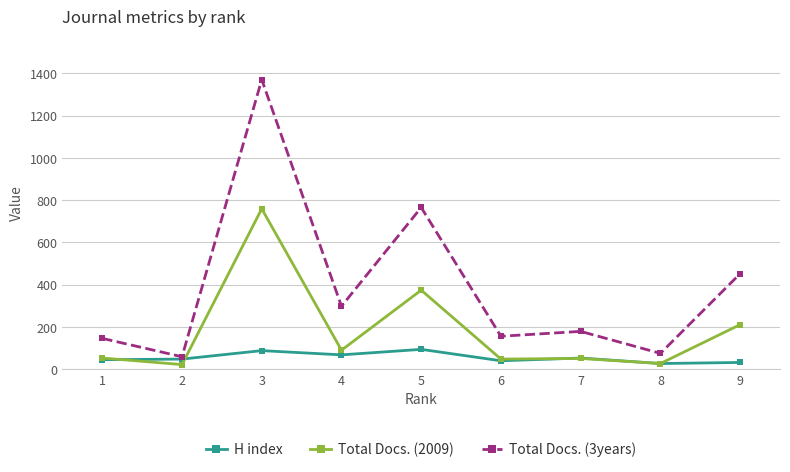

Which category has the highest value in the Total Docs. (3years) series?

3